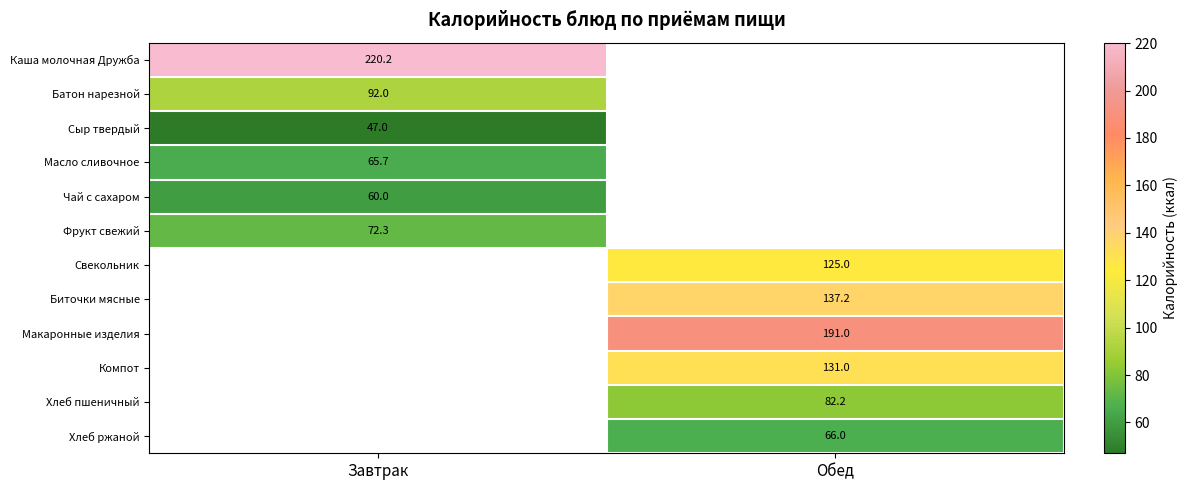

How many data points does each series have?

2